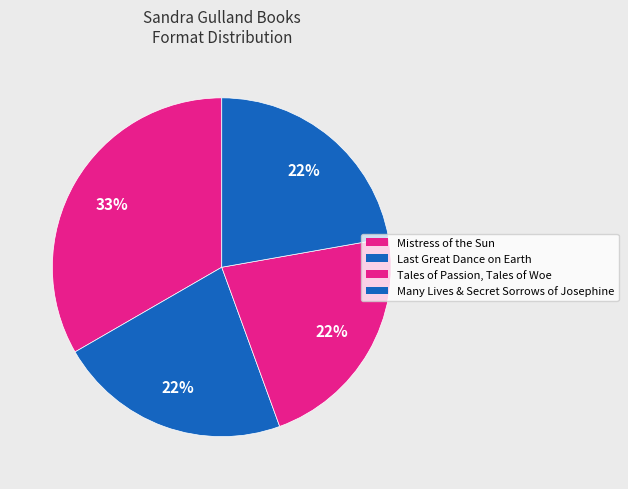

True or false: Mistress of the Sun accounts for 44% of the total.

False